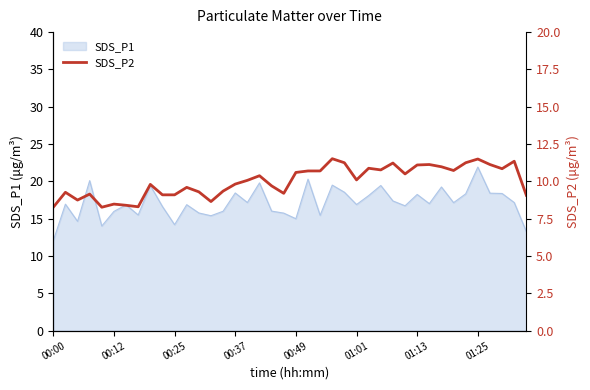

What is the value of the 25th point from the left?

11.2